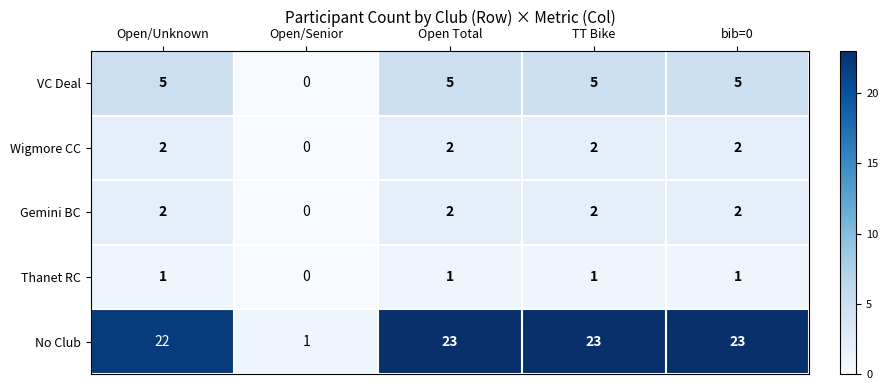

What is the total value across all series at bib=0?

33